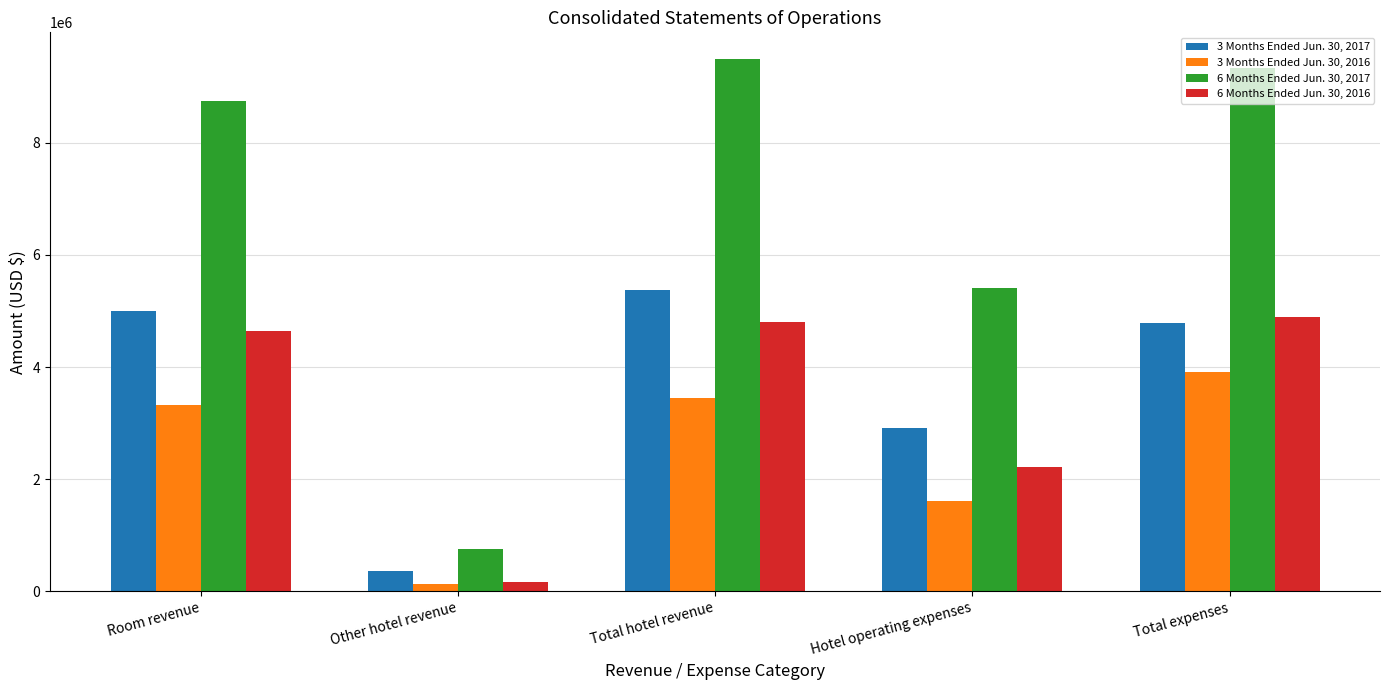

How many bars are there in total?

20